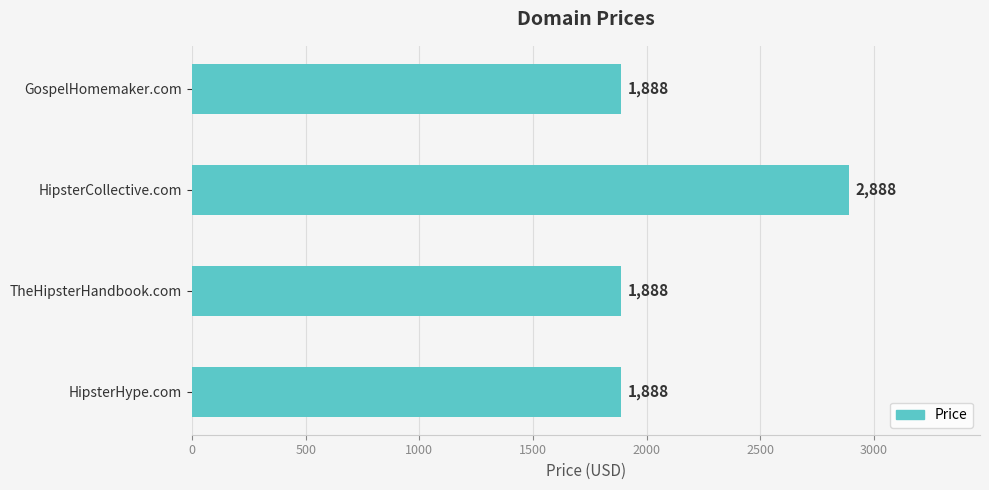

True or false: the data shows 1888 at HipsterHype.com.

True